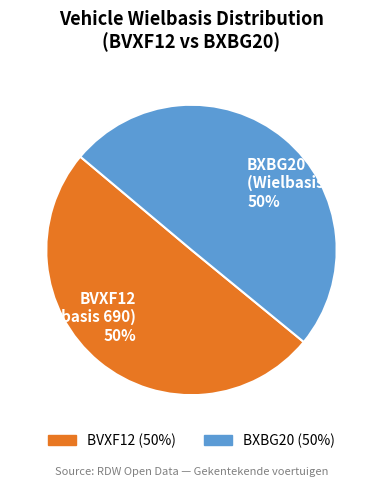

True or false: BVXF12 accounts for 50% of the total.

True